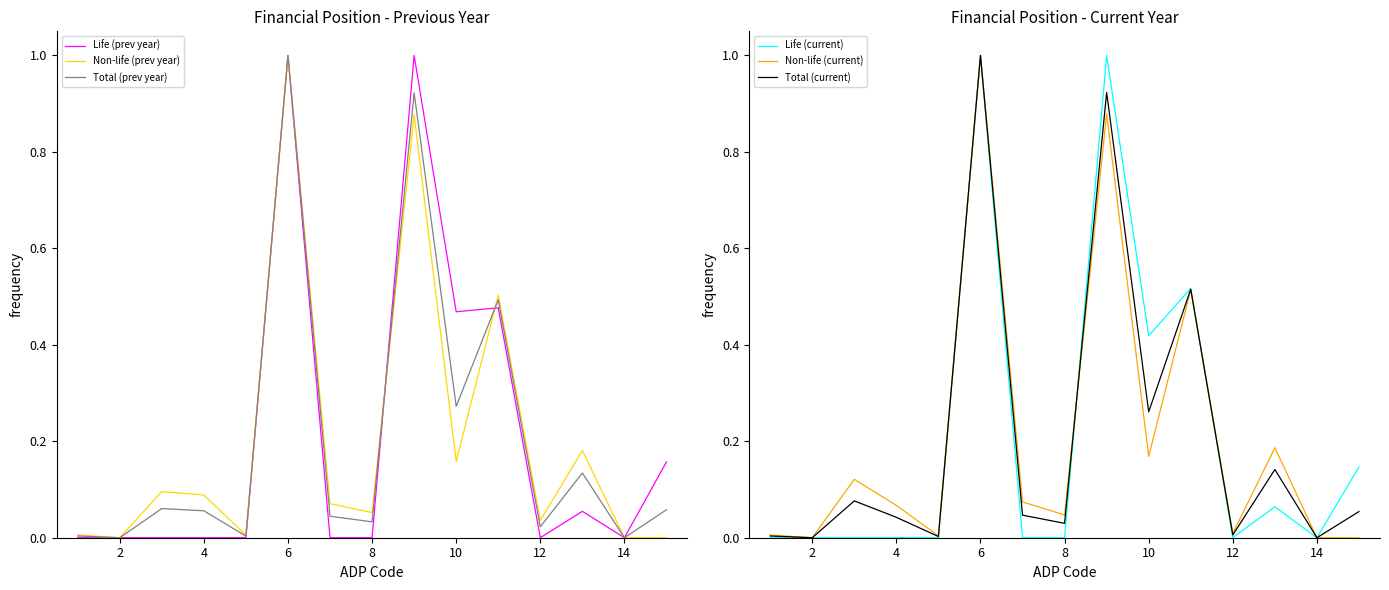

What are all the series names shown in the legend?

Life (prev year), Non-life (prev year), Total (prev year), Life (current), Non-life (current), Total (current)